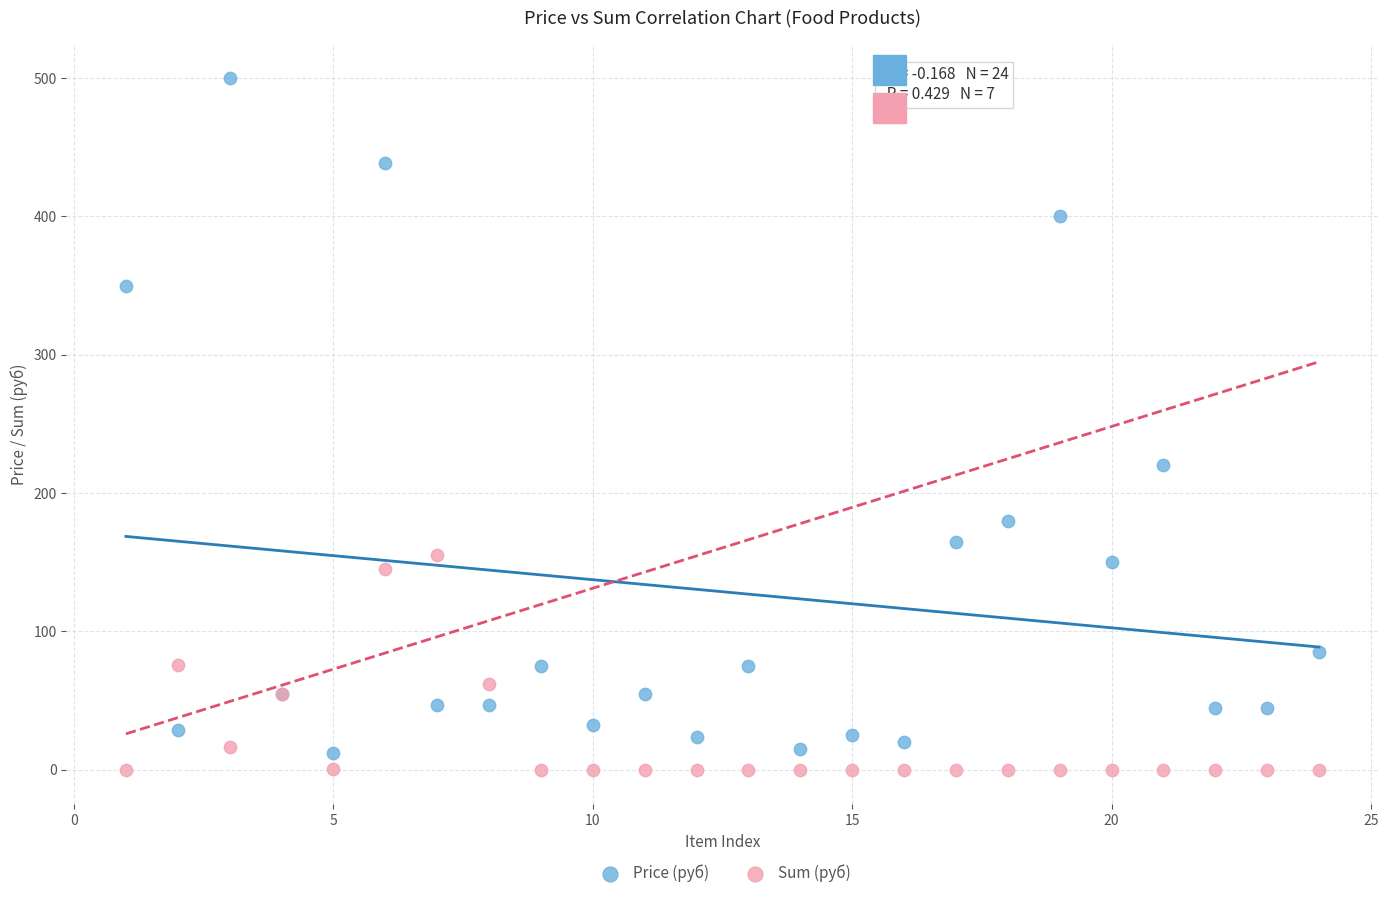

Which series has the widest spread of Y values?

Price (руб)